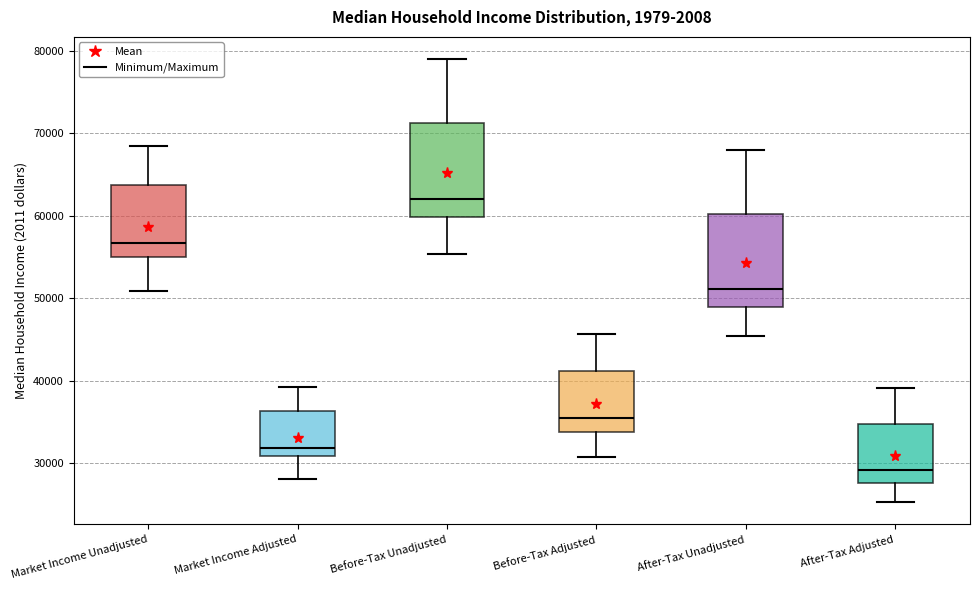

Reading left to right, read every box against the y-axis: the position of its median line, the range the box covers, and the ends of its whiskers. The values are not printed on the chart, so give them approximately, as read against the axis.

Market Income Unadjusted: median 57000, box 55000 to 64000, whiskers 51000 to 69000
Market Income Adjusted: median 32000, box 31000 to 36000, whiskers 28000 to 39000
Before-Tax Unadjusted: median 62000, box 60000 to 71000, whiskers 55000 to 79000
Before-Tax Adjusted: median 36000, box 34000 to 41000, whiskers 31000 to 46000
After-Tax Unadjusted: median 51000, box 49000 to 60000, whiskers 45000 to 68000
After-Tax Adjusted: median 29000, box 28000 to 35000, whiskers 25000 to 39000